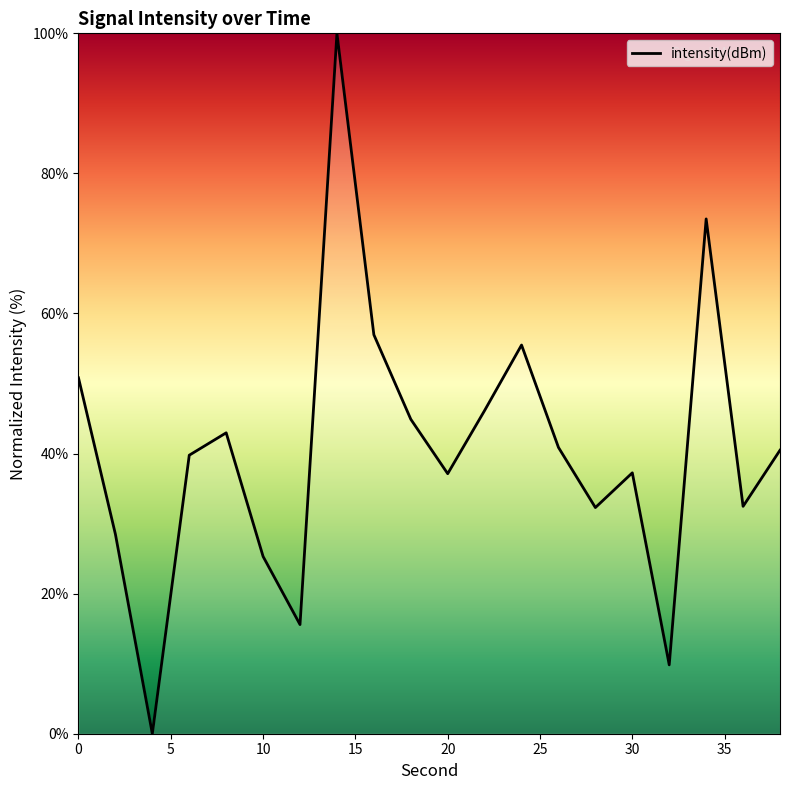

What is the maximum value shown in the chart?

100.0